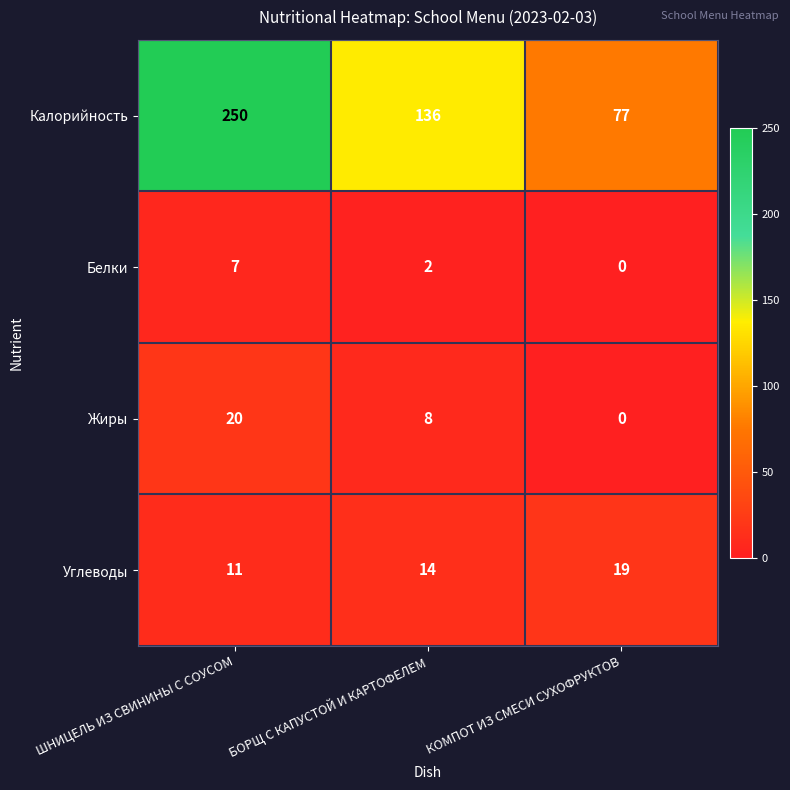

At which category is the sum across all series the highest?

ШНИЦЕЛЬ ИЗ СВИНИНЫ С СОУСОМ